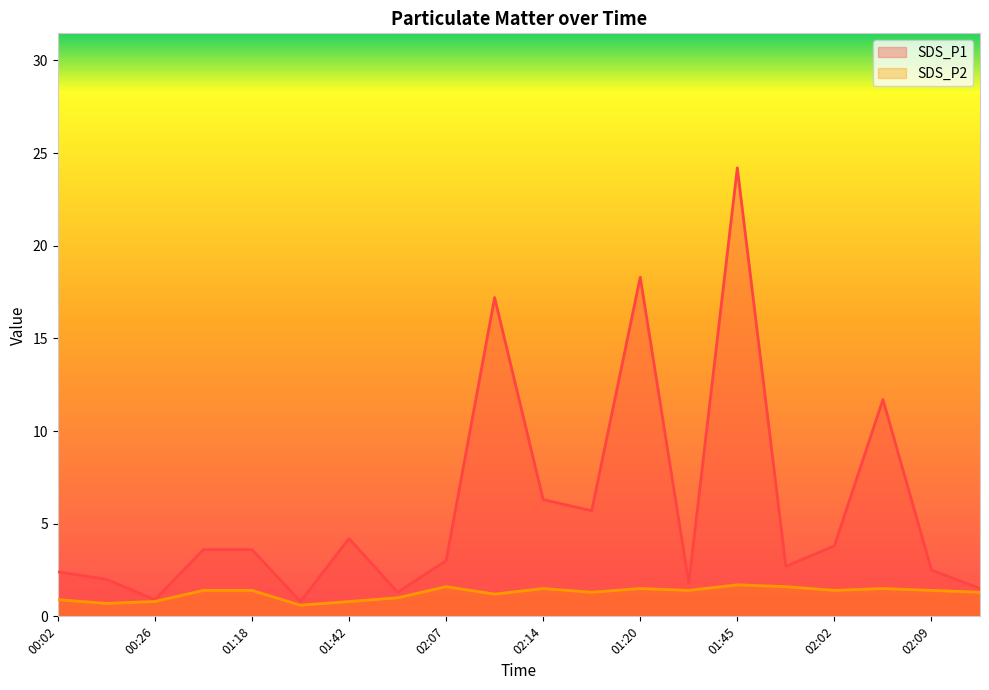

The value of SDS_P2 at 01:20 is 1.5. True or false?

True